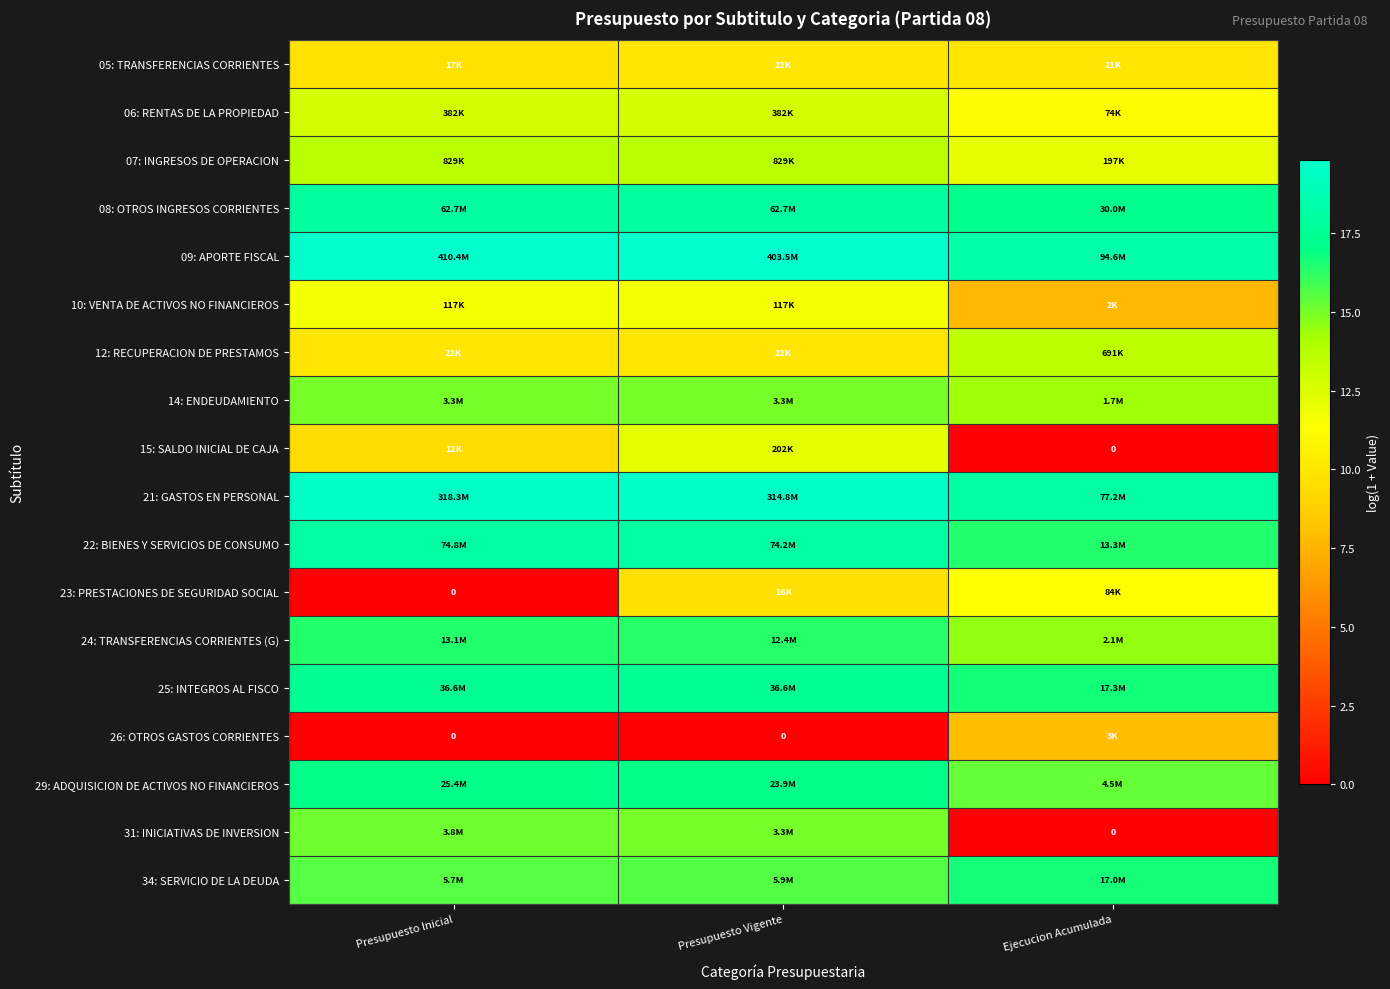

What is the difference between the 10: VENTA DE ACTIVOS NO FINANCIEROS values at Ejecucion Acumulada and Presupuesto Vigente?

3.9